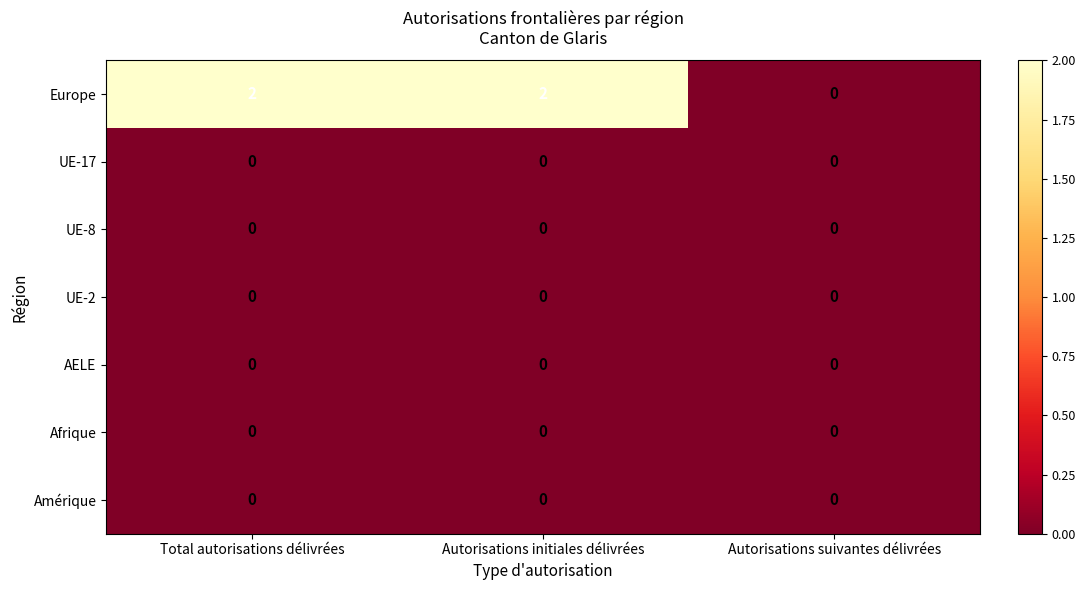

Is the value of AELE at Total autorisations délivrées greater than the value of Europe at Autorisations initiales délivrées?

No